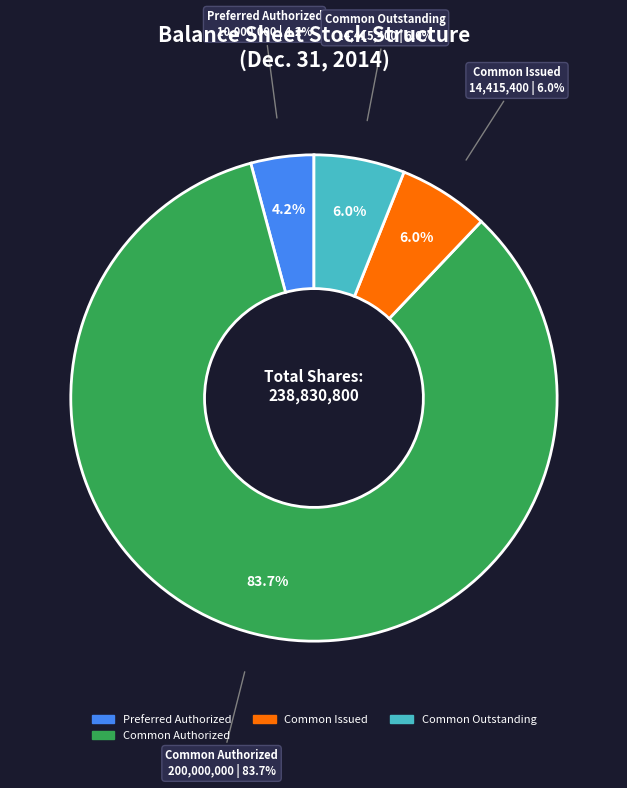

Which category accounts for the majority?

Common stock shares authorized